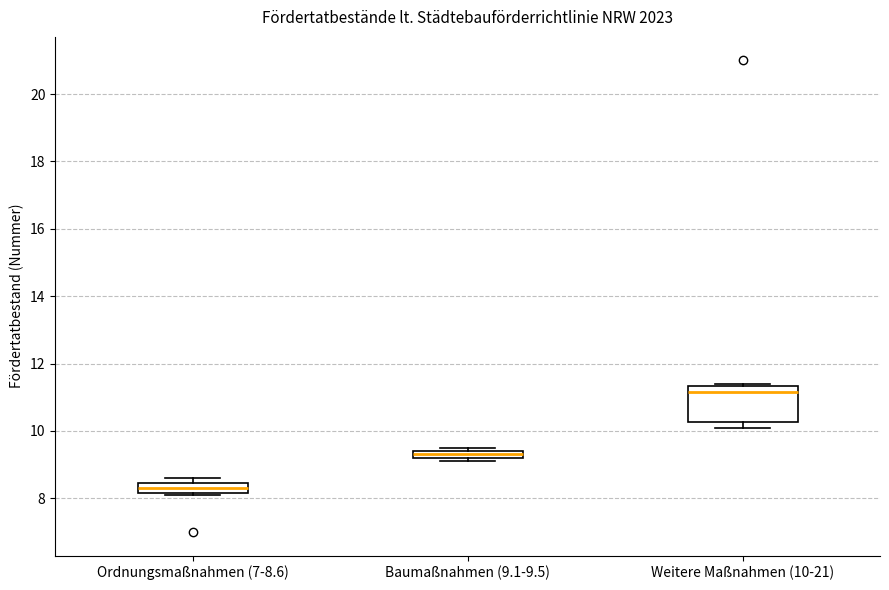

Where is the lower edge of the box for Ordnungsmaßnahmen (7-8.6) on the y-axis? The values are not printed on the chart, so give them approximately, as read against the axis.

8.2